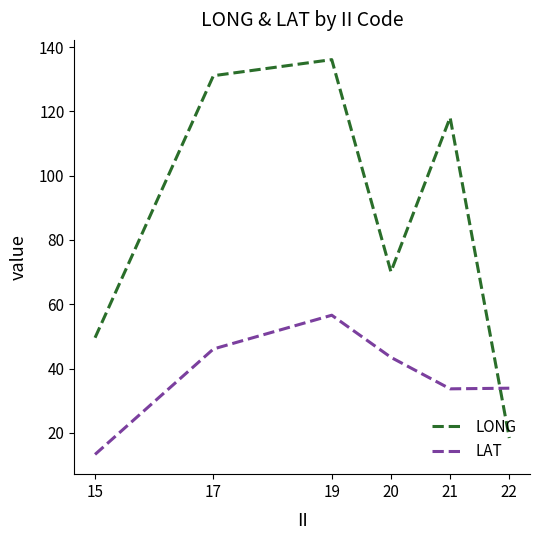

List the series in order of their overall mean, lowest first.

LAT, LONG